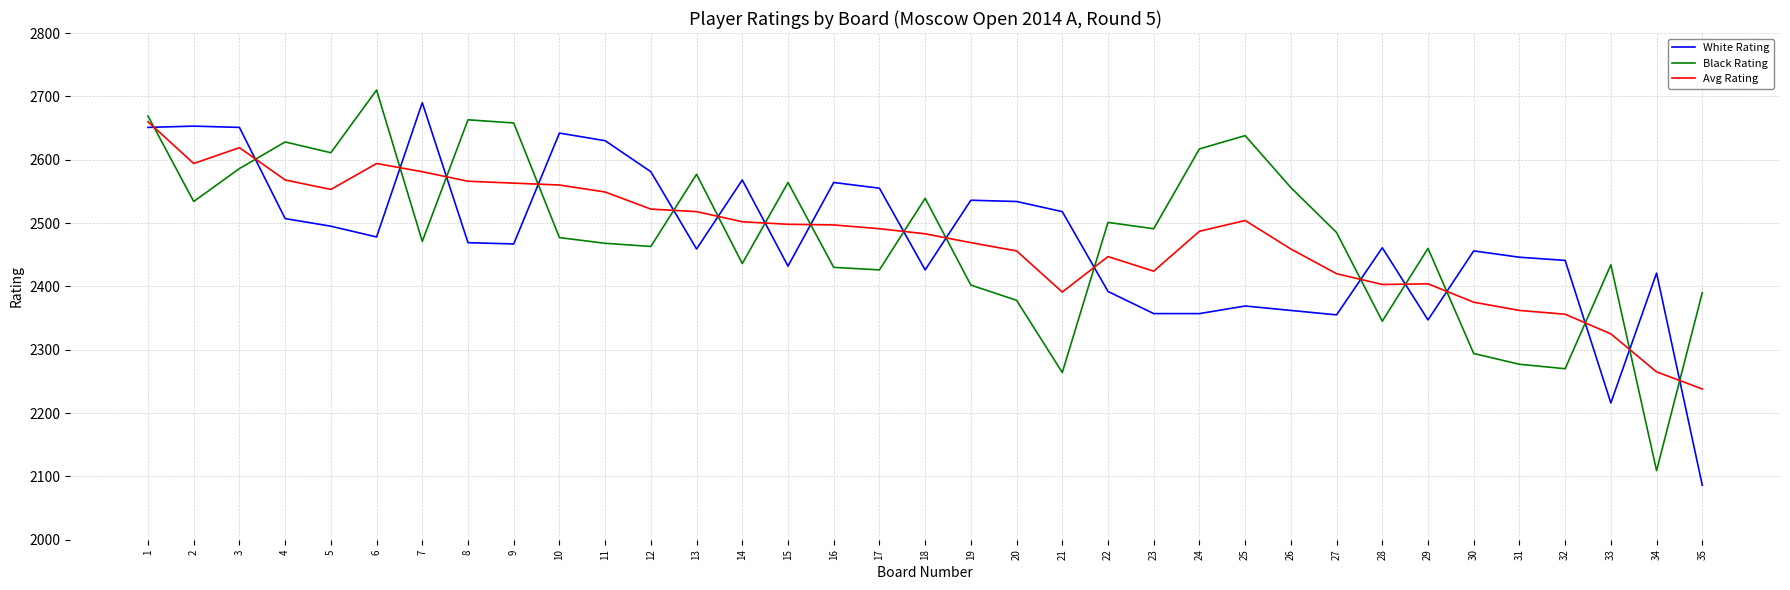

Between which two adjacent categories do Black Rating and White Rating first intersect?

1 and 2